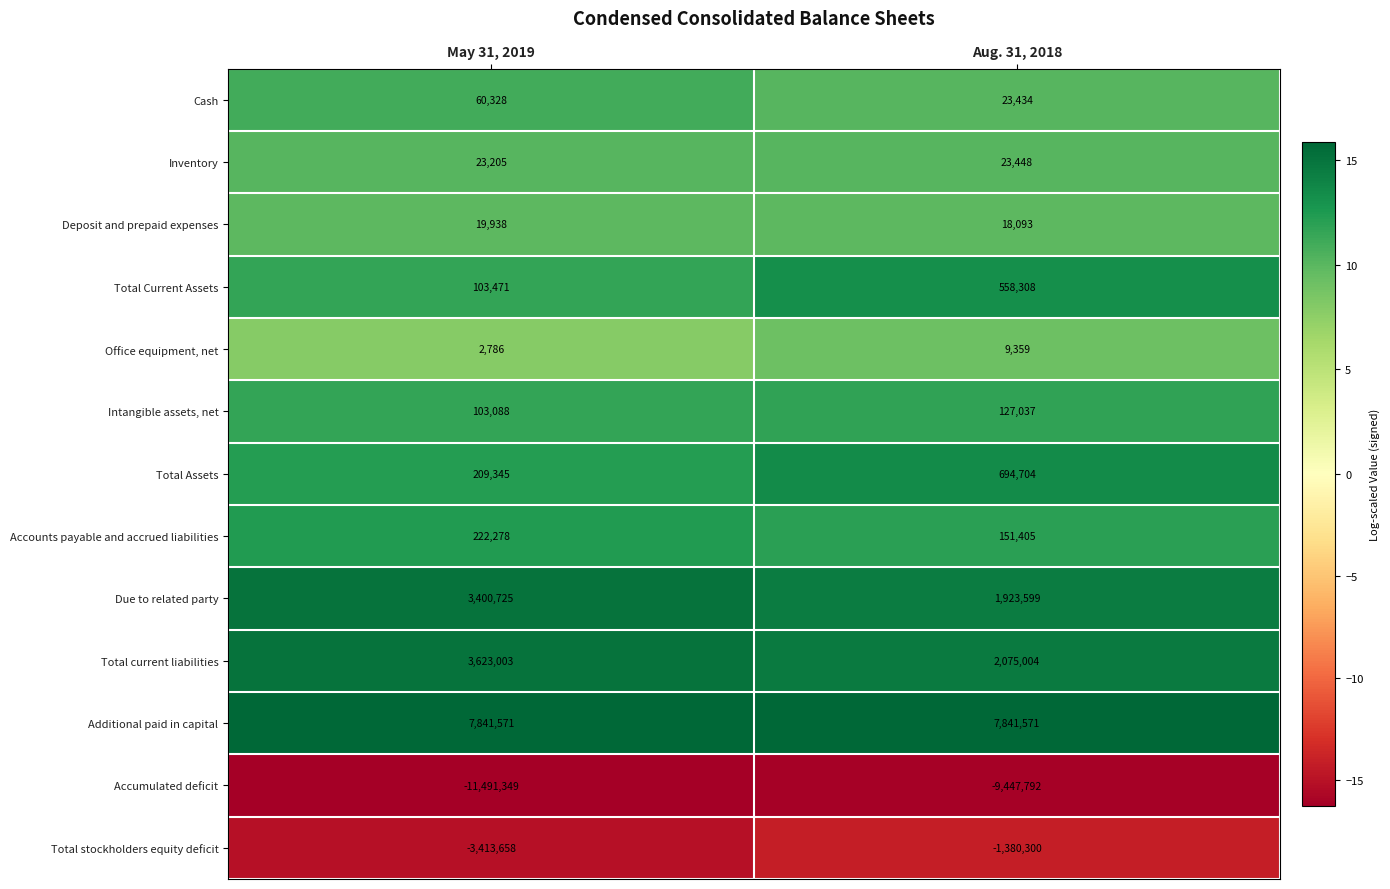

What is the greatest value displayed?

7841571